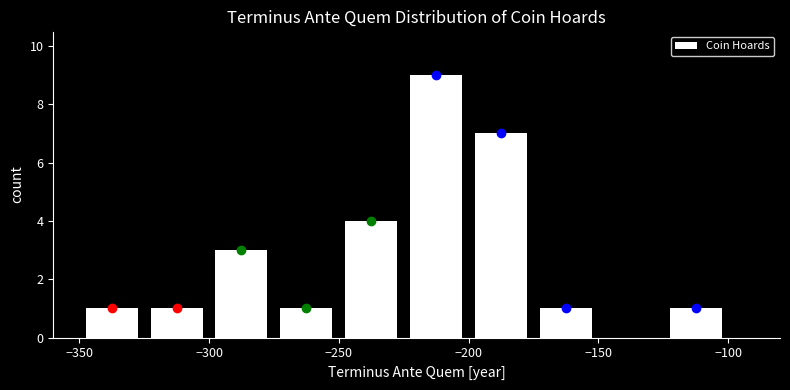

Which range on the x-axis has the tallest bar?

-225 to -200